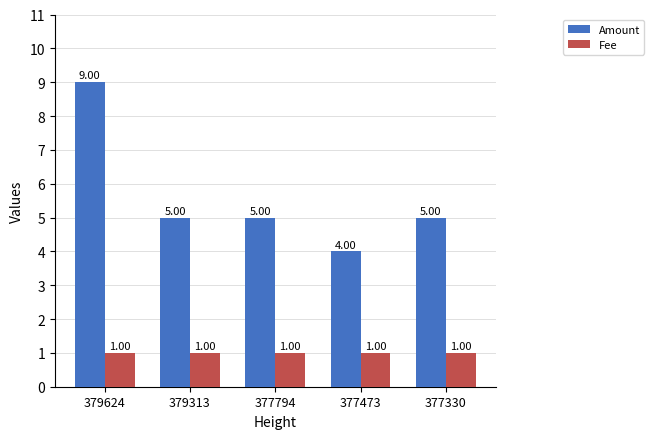

The Amount series shows 4 at 377473. True or false?

True